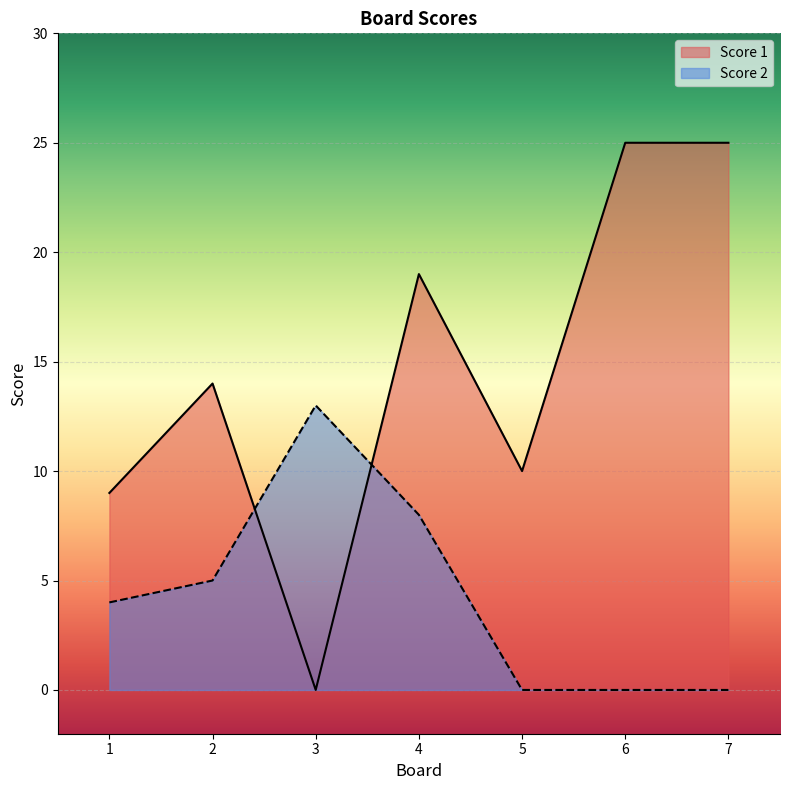

Rank the categories by Score 1 value from highest to lowest.

6, 7, 4, 2, 5, 1, 3